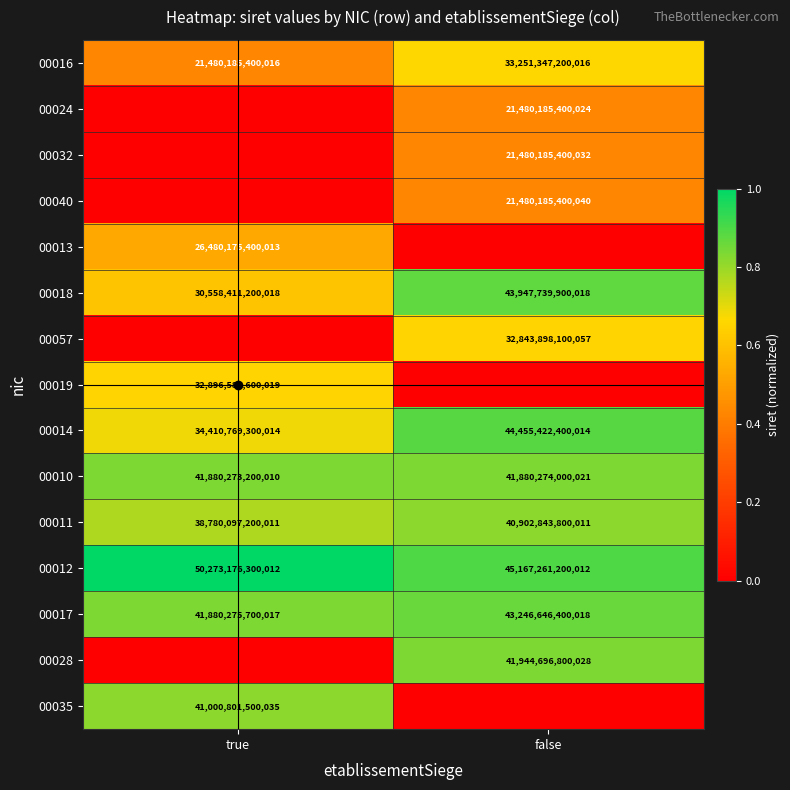

Count the 00019 values in the range 0 to 1.

2